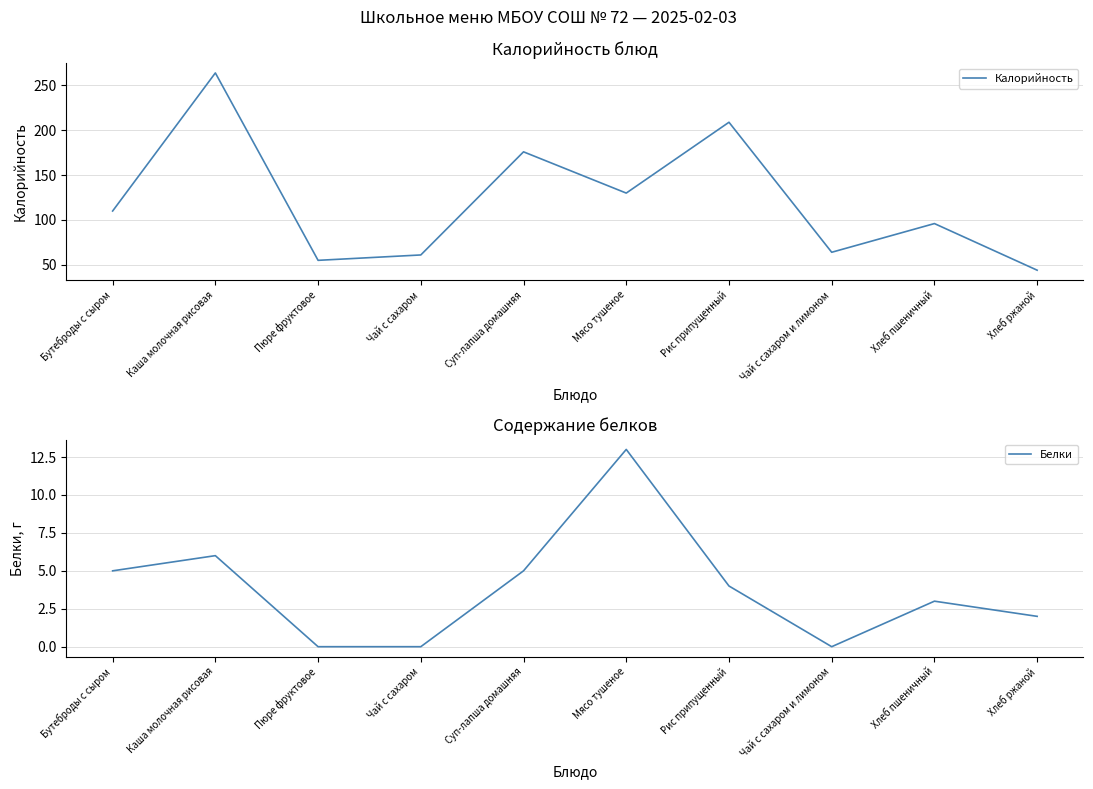

True or false: Калорийность has a value of 36 at Чай с сахаром и лимоном.

False